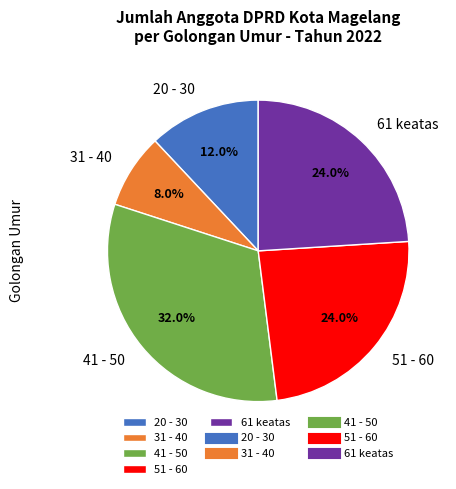

Which has a higher value, 51 - 60 or 31 - 40?

51 - 60